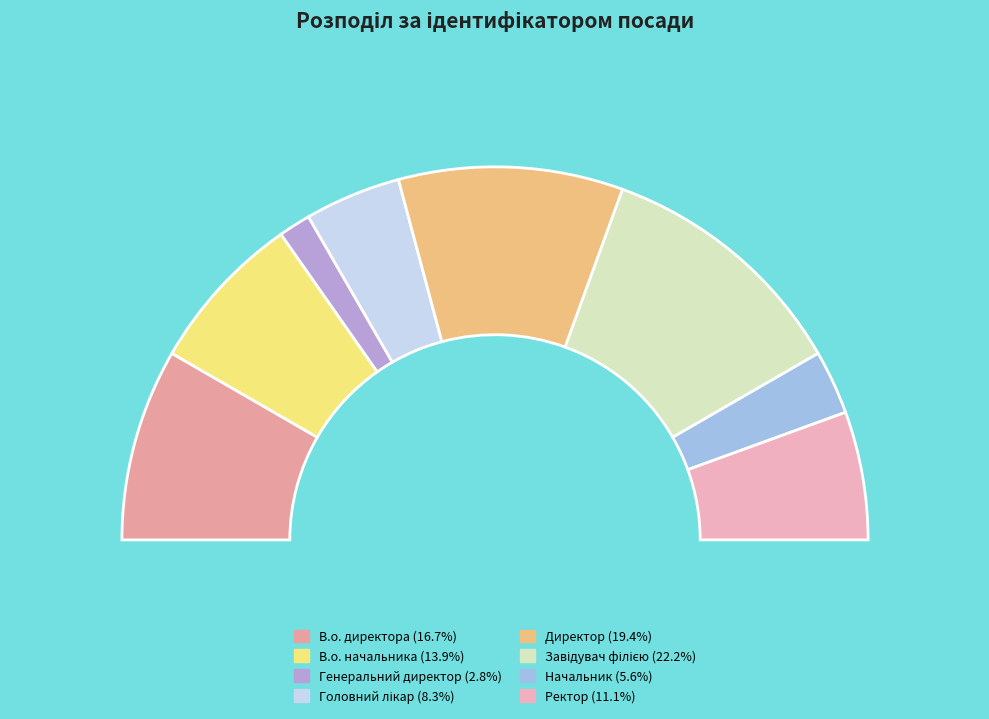

What portion of the pie excludes Начальник?

94.4%